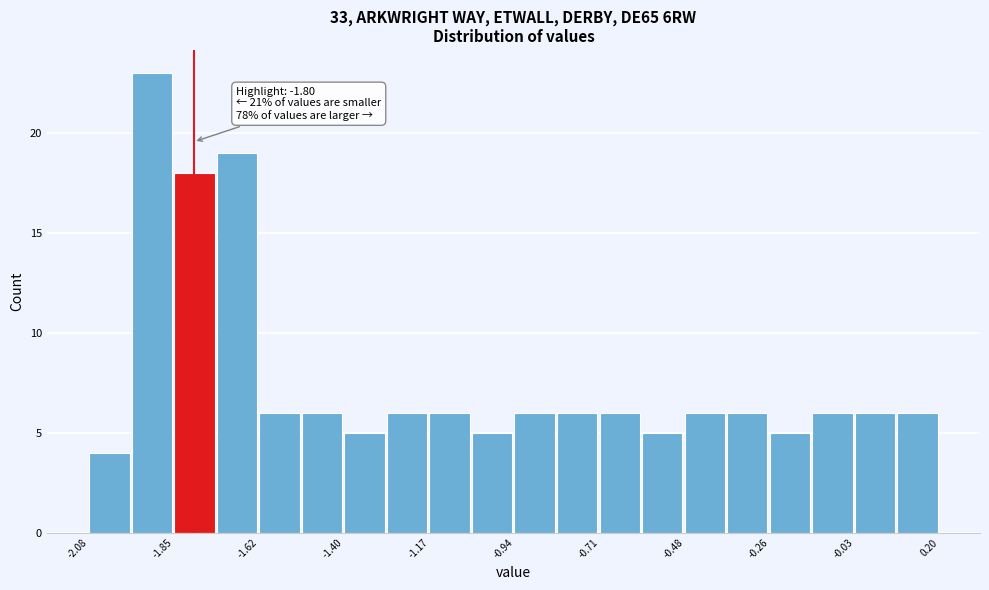

Read against the x-axis, roughly where is the centre of the tallest bar?

-1.90